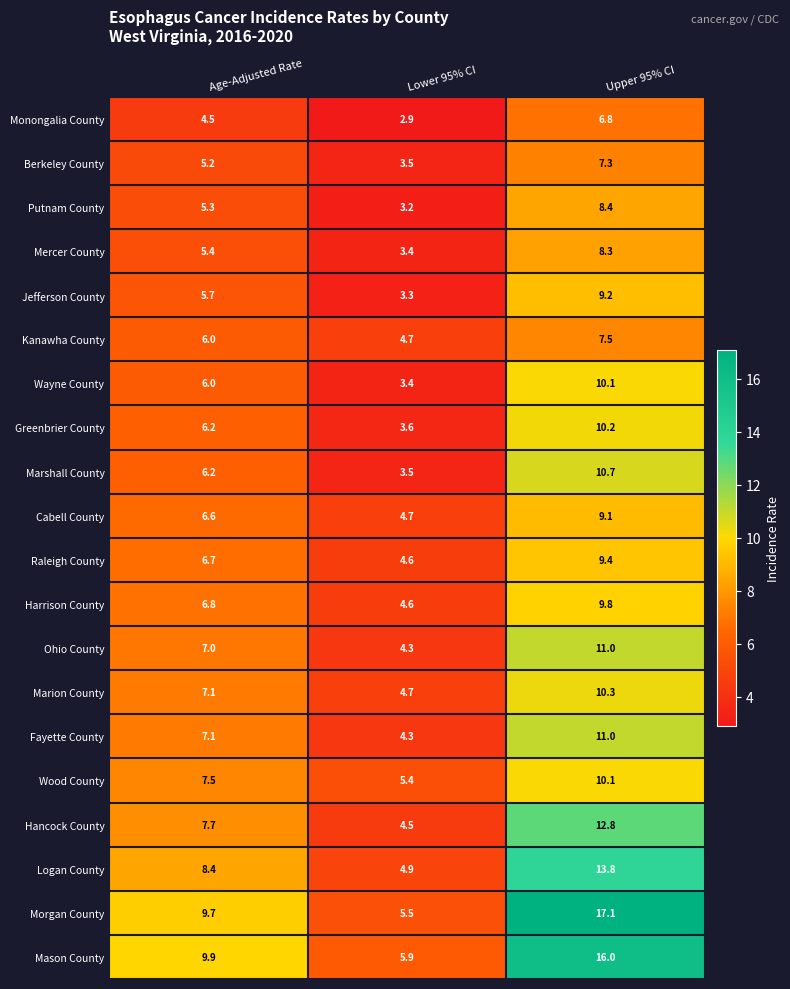

Which series has the largest total across all categories?

Morgan County